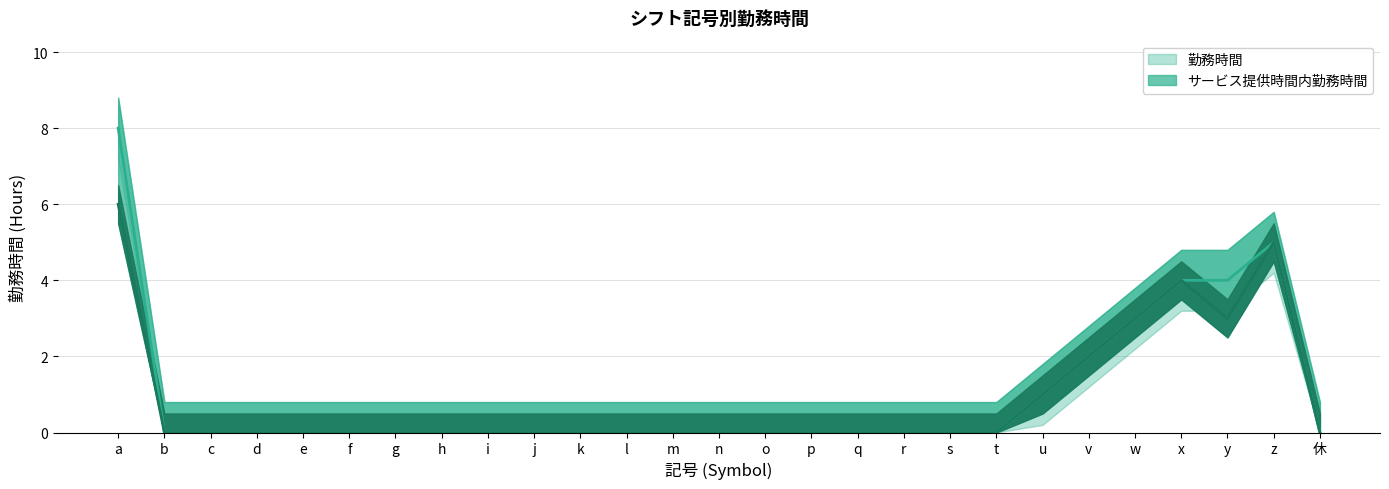

Is it true that 勤務時間 equals 0 at c?

True